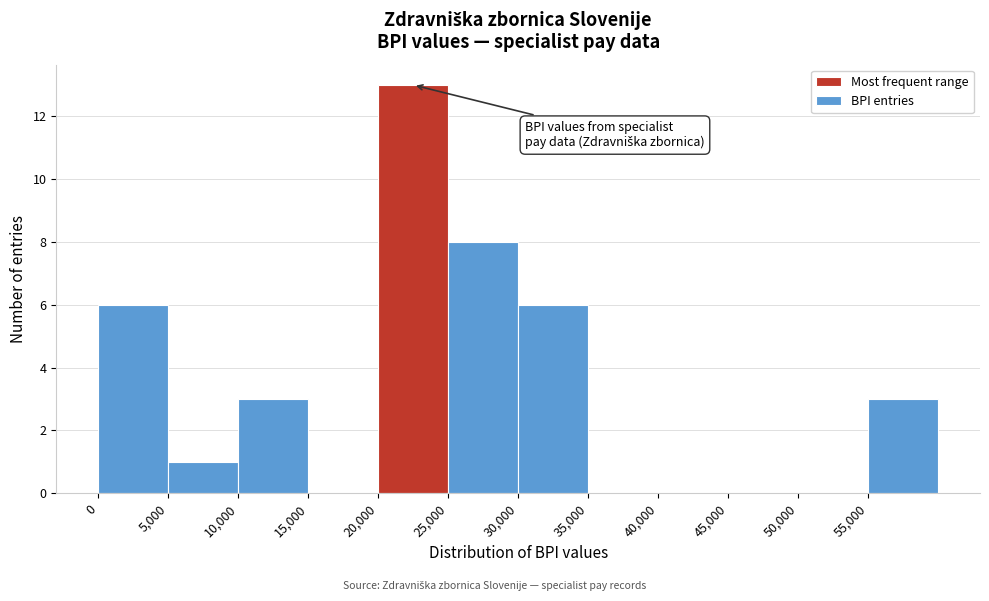

Reading left to right, list every bar in this chart as the range it spans on the x-axis followed by its height. The values are not printed on the chart, so give them approximately, as read against the axis.

0 to 5000: 6
5000 to 10000: 1
10000 to 15000: 3
15000 to 20000: 0
20000 to 25000: 13
25000 to 30000: 8
30000 to 35000: 6
35000 to 40000: 0
40000 to 45000: 0
45000 to 50000: 0
50000 to 55000: 0
55000 to 60000: 3